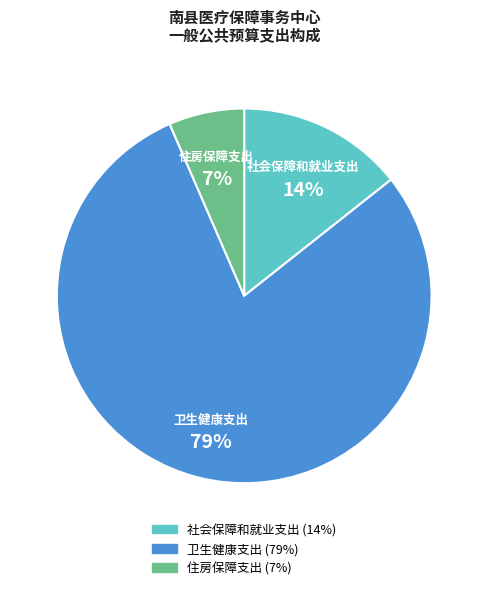

Combined, do 卫生健康支出 and 住房保障支出 account for over 50%?

Yes